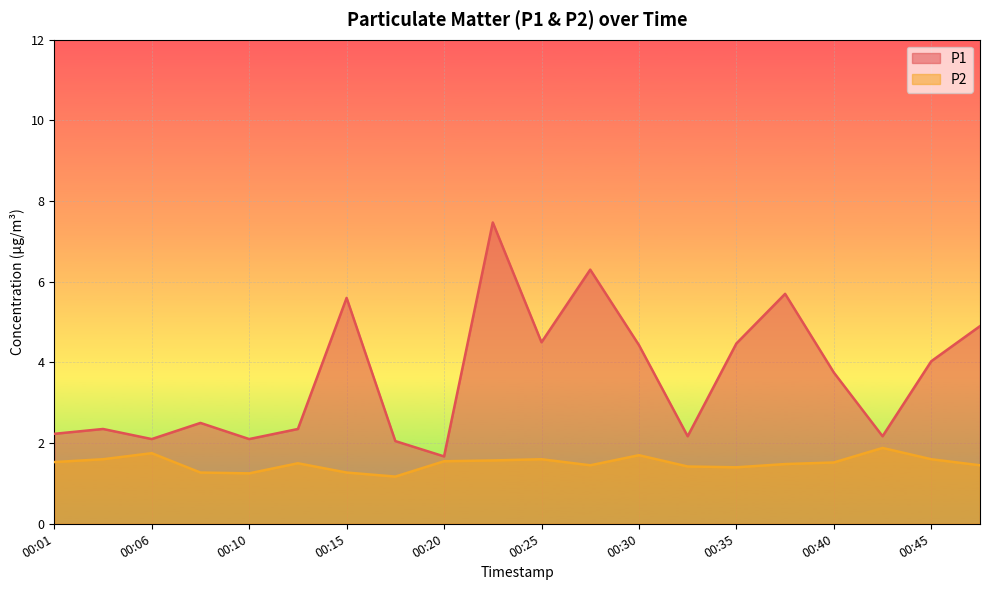

How many distinct data groups are displayed?

2